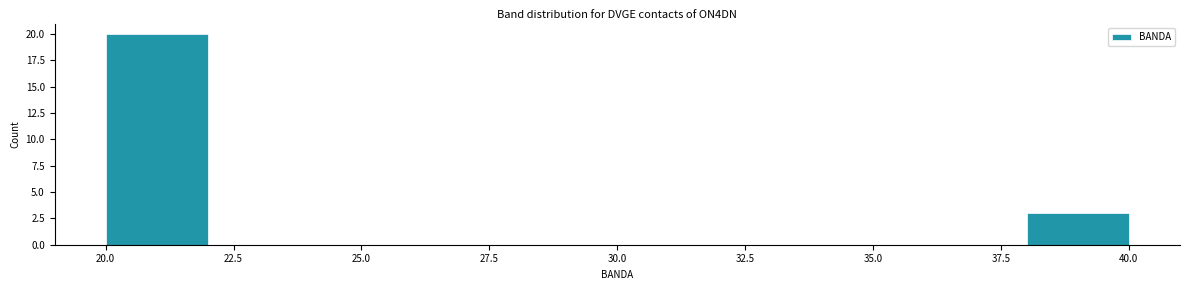

Reading left to right, transcribe this chart: for each bar, give the range it covers on the x-axis and its height. The values are not printed on the chart, so give them approximately, as read against the axis.

20 to 22: 20
22 to 24: 0
24 to 26: 0
26 to 28: 0
28 to 30: 0
30 to 32: 0
32 to 34: 0
34 to 36: 0
36 to 38: 0
38 to 40: 3